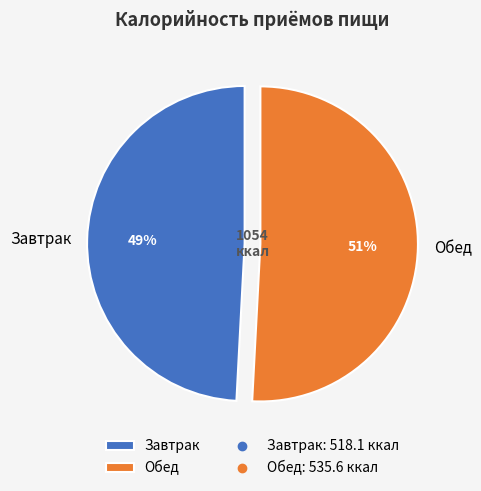

Is there a majority slice in this chart?

Yes